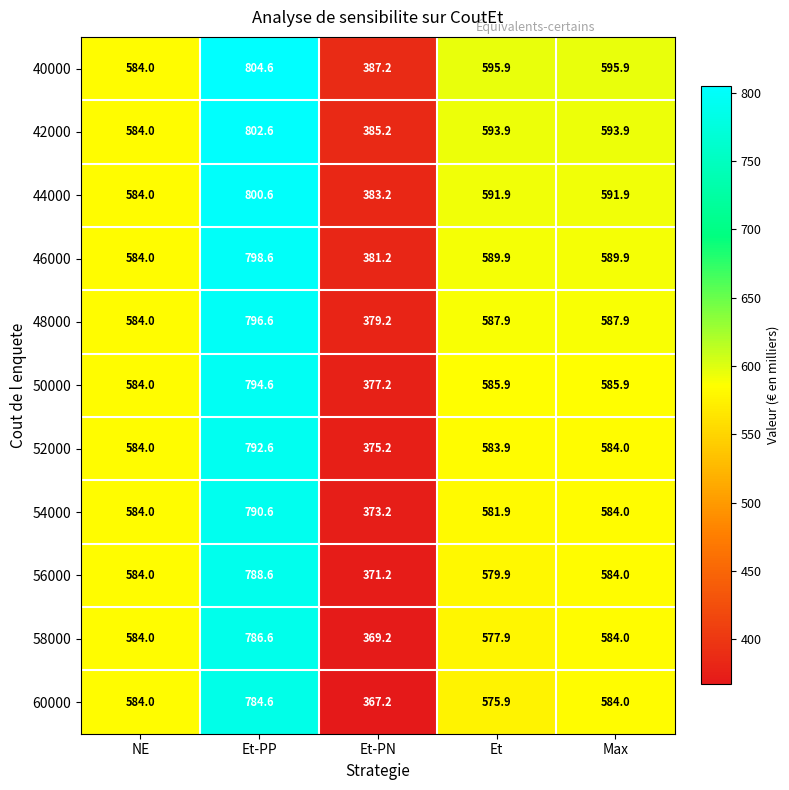

What is the greatest value displayed?

804.6